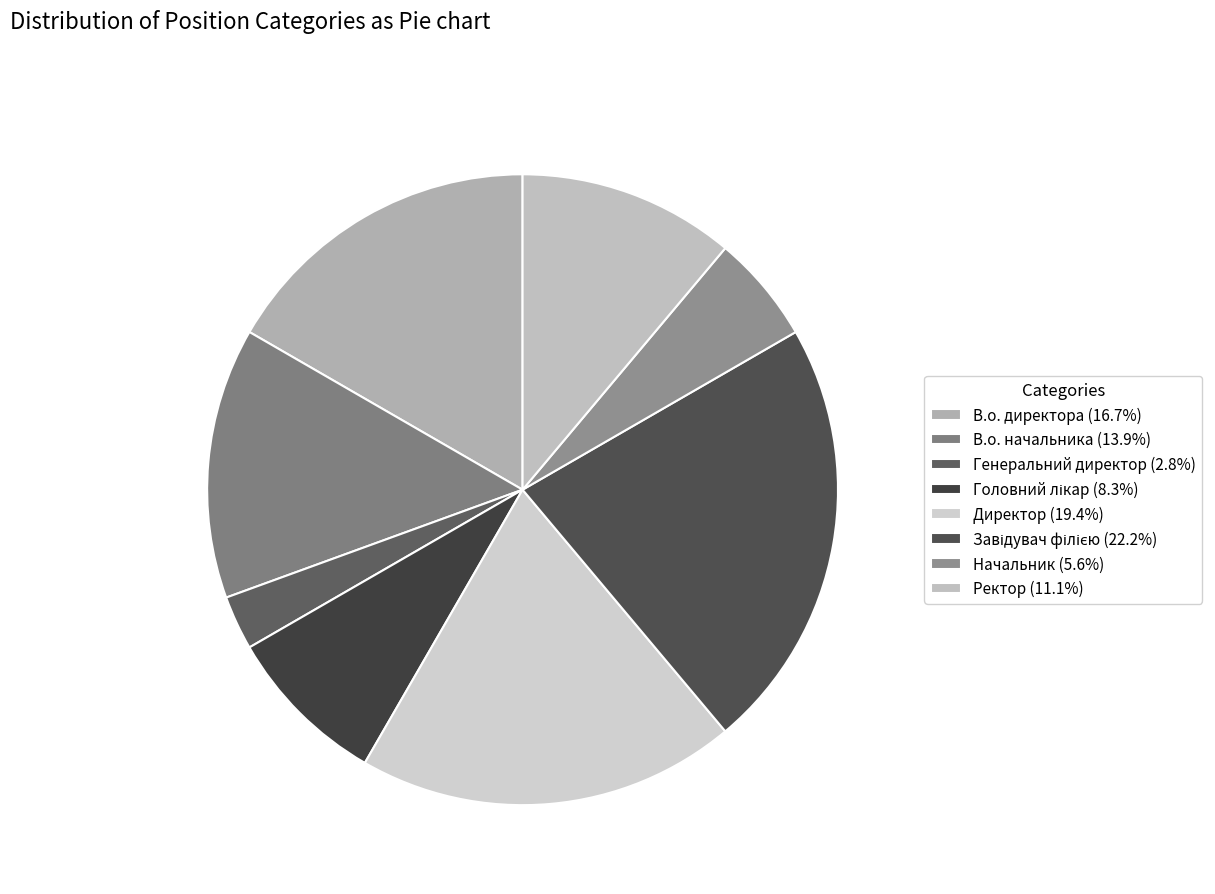

Is it true that В.о. начальника is 4% of the pie?

False